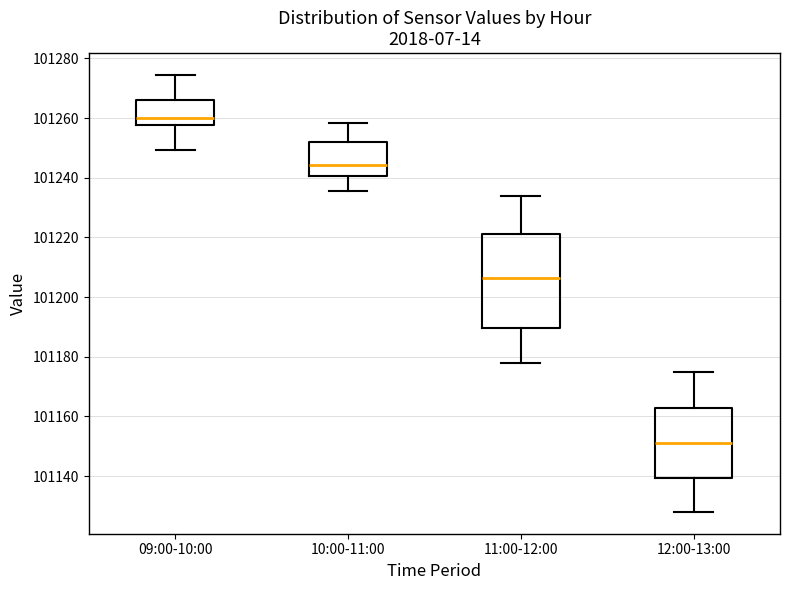

Where does the upper whisker of the box for 10:00-11:00 end on the y-axis? The values are not printed on the chart, so give them approximately, as read against the axis.

101258